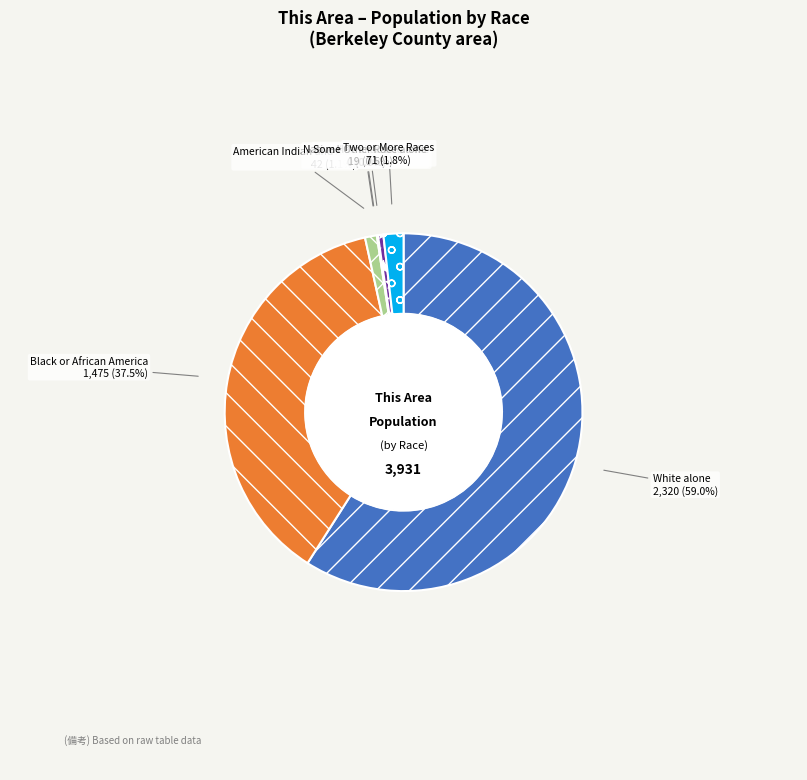

Does Some Other Race alone represent more than half of the total?

No